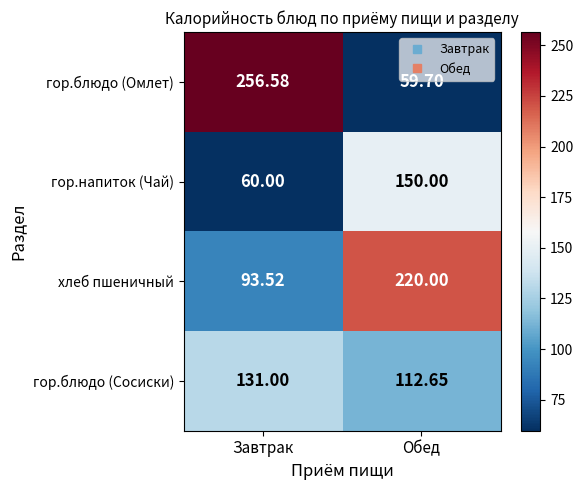

Rank the series at Обед from highest to lowest value.

хлеб пшеничный, гор.напиток (Чай), гор.блюдо (Сосиски), гор.блюдо (Омлет)